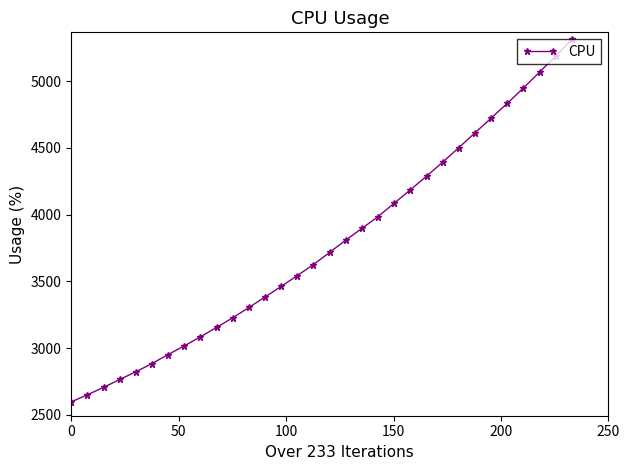

What is the minimum value shown in the chart?

2596.4